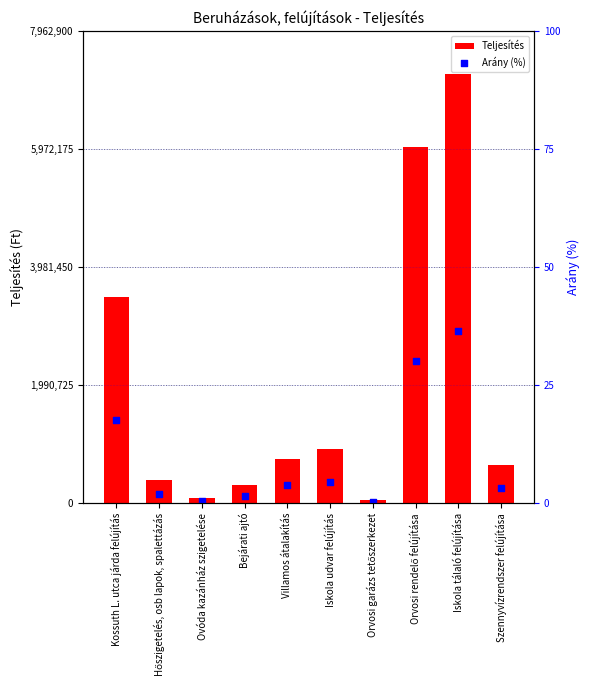

Is the value of Teljesítés at Orvosi rendelő felújítása greater than the value of Arány (%) at Orvosi rendelő felújítása?

Yes